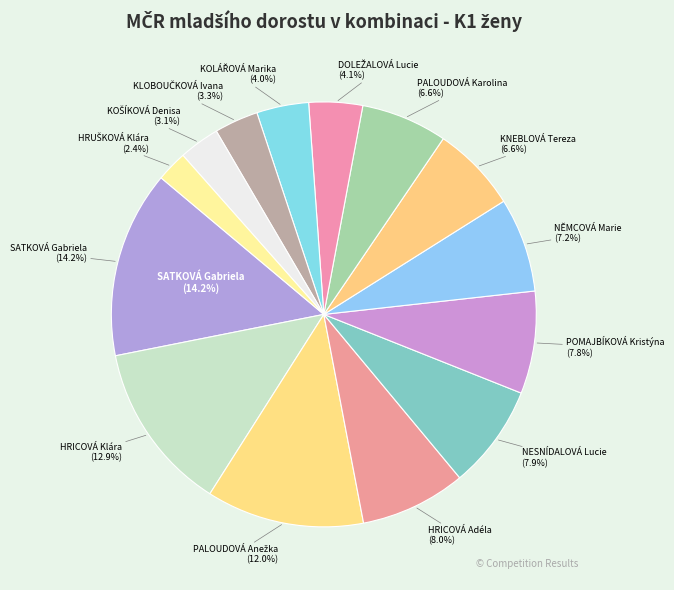

Rank the categories by value from highest to lowest.

SATKOVÁ Gabriela, HRICOVÁ Klára, PALOUDOVÁ Anežka, HRICOVÁ Adéla, NESNÍDALOVÁ Lucie, POMAJBÍKOVÁ Kristýna, NĚMCOVÁ Marie, KNEBLOVÁ Tereza, PALOUDOVÁ Karolina, DOLEŽALOVÁ Lucie, KOLÁŘOVÁ Marika, KLOBOUČKOVÁ Ivana, KOŠÍKOVÁ Denisa, HRUŠKOVÁ Klára